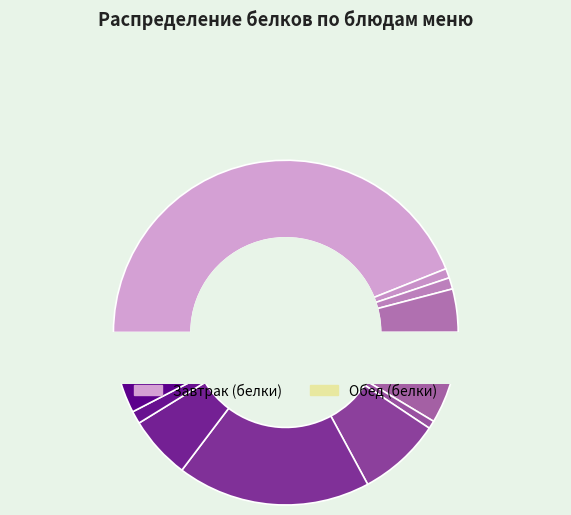

What is the change in value from Масло сливочное to Хлеб ржаной?

+1.5